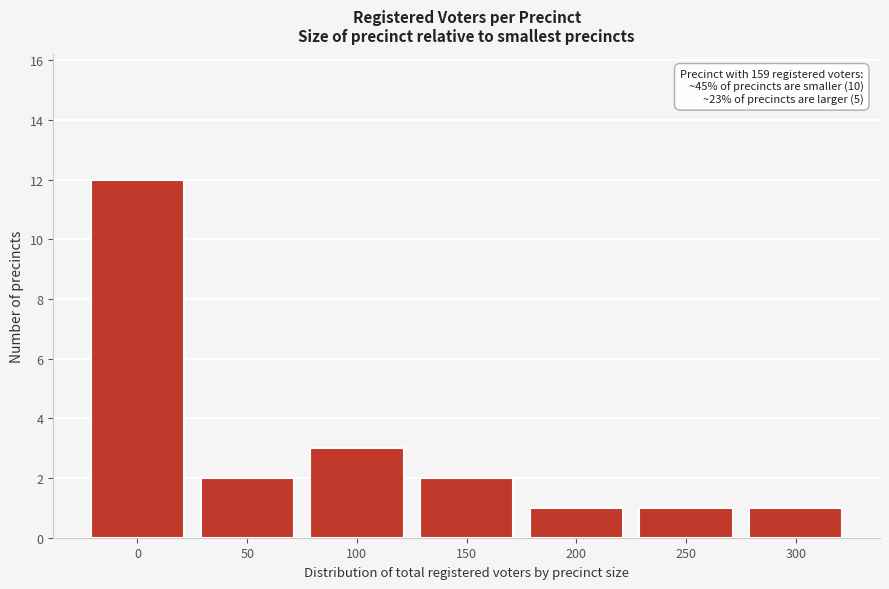

Reading right to left, list all the values displayed in this chart.

300=1	250=1	200=1	150=2	100=3	50=2	0=12